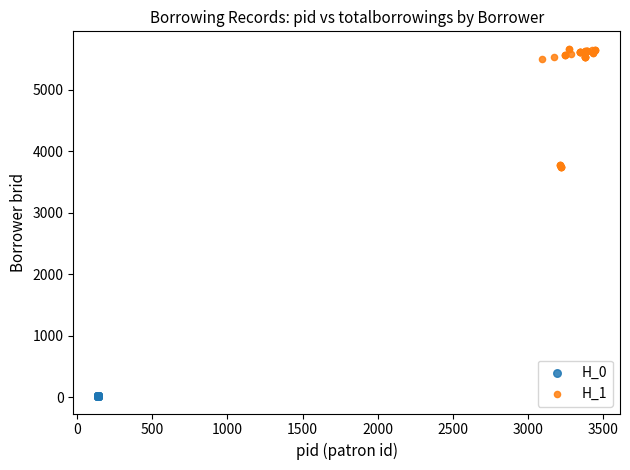

What are all the series names shown in the legend?

H_0, H_1